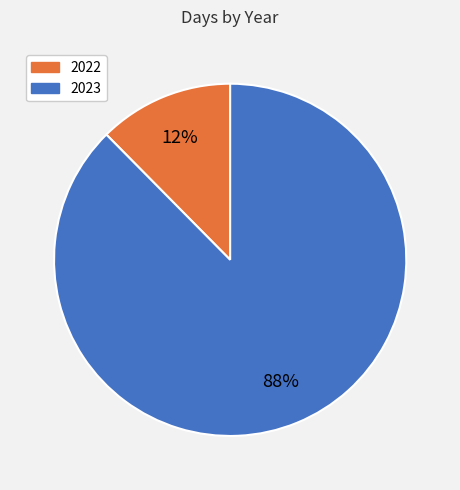

Combined, do 2023 and 2022 account for over 50%?

Yes